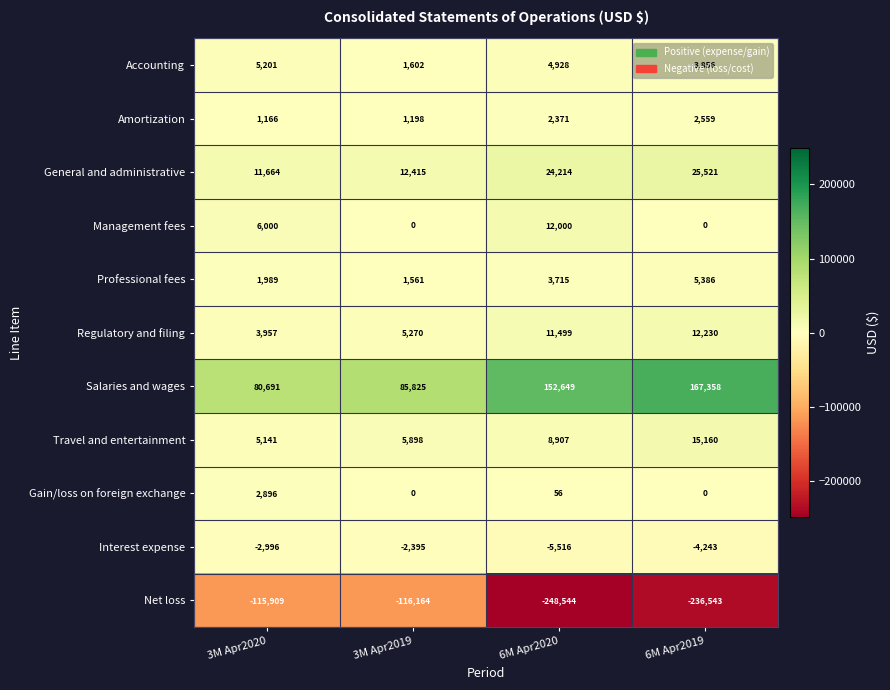

At 6M Apr2020, list the series in order from smallest to largest.

Net loss, Interest expense, Gain/loss on foreign exchange, Amortization, Professional fees, Accounting, Travel and entertainment, Regulatory and filing, Management fees, General and administrative, Salaries and wages